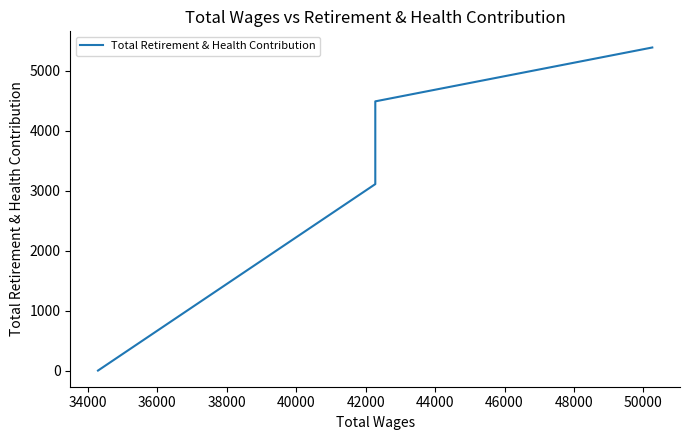

Is it true that the value at 38000 is 4395?

False